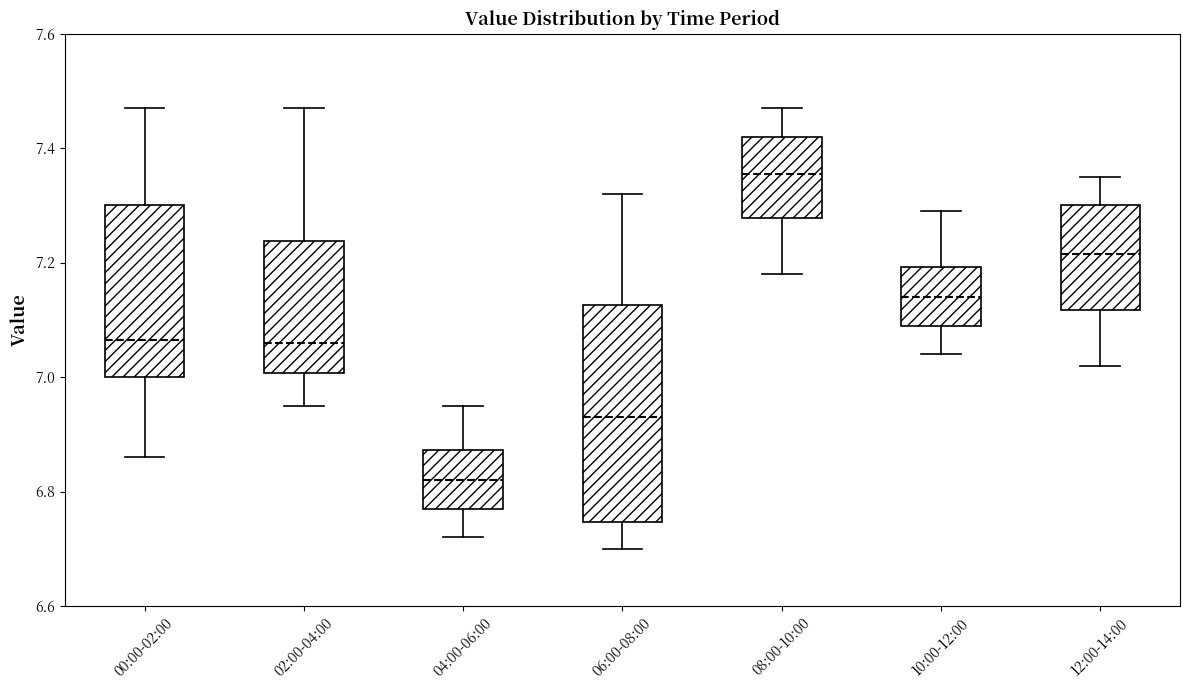

Where does the median line of the box for 12:00-14:00 sit on the y-axis? The values are not printed on the chart, so give them approximately, as read against the axis.

7.22